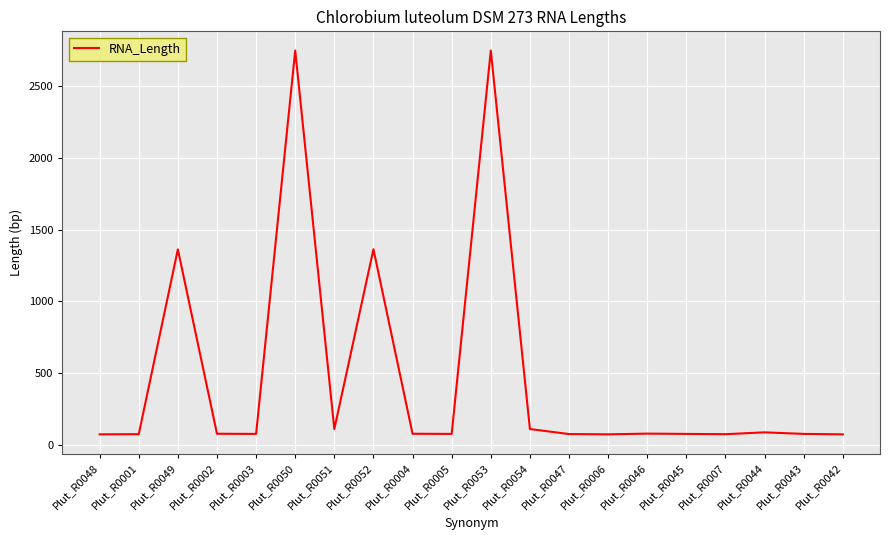

What is the difference between the second highest and minimum values?

2677